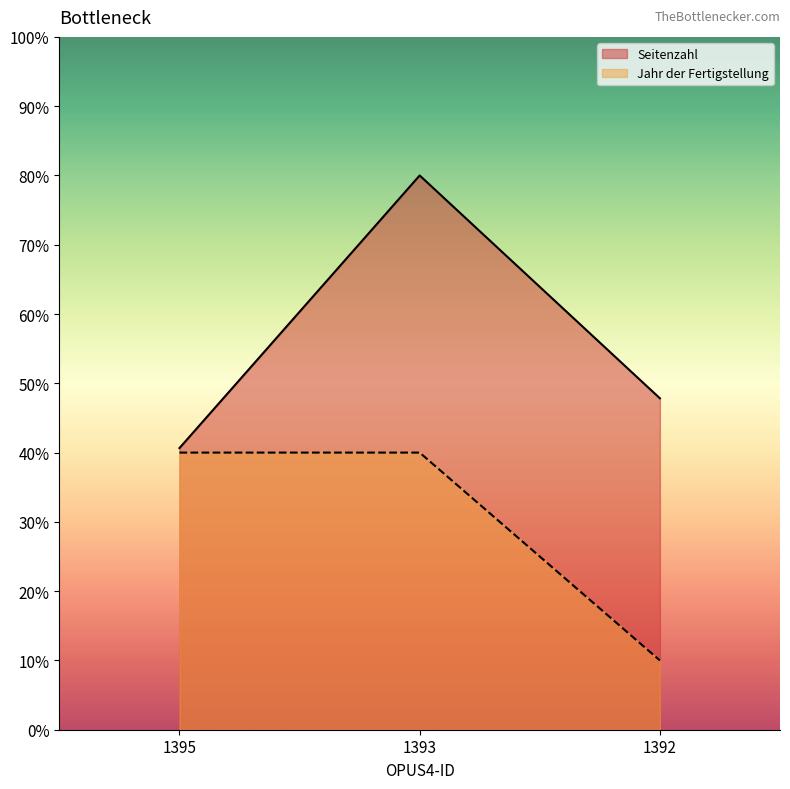

Which category has the highest value across all series?

1393